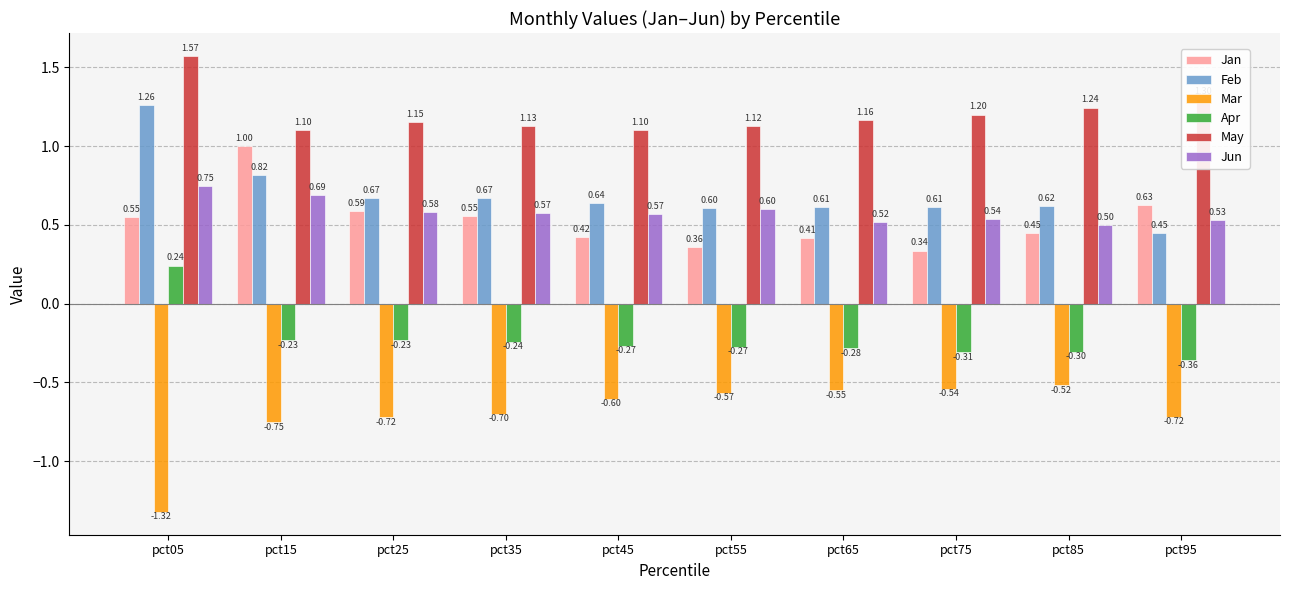

Between pct05 and pct45, which series saw the biggest shift?

Mar